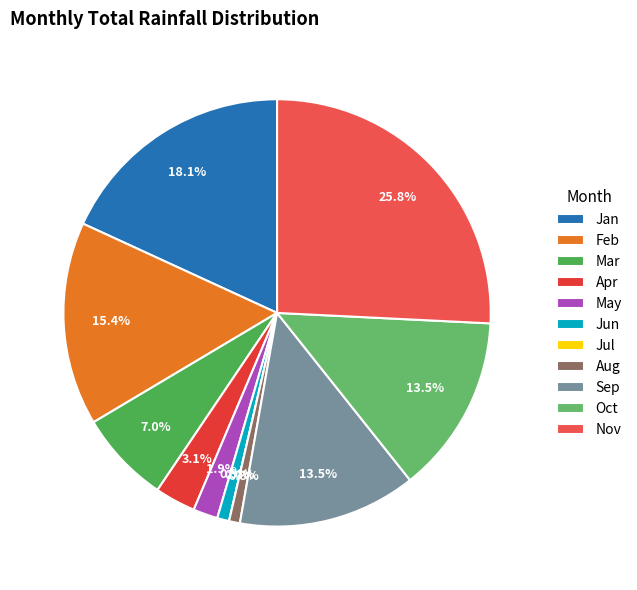

What percentage is NOT represented by Jul?

100.0%